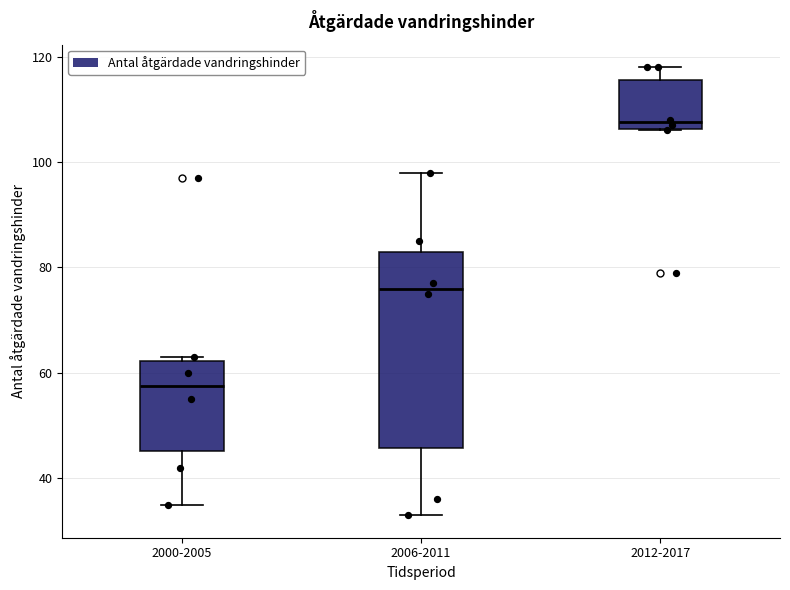

Where does the upper whisker of the box for 2006-2011 end on the y-axis? The values are not printed on the chart, so give them approximately, as read against the axis.

98